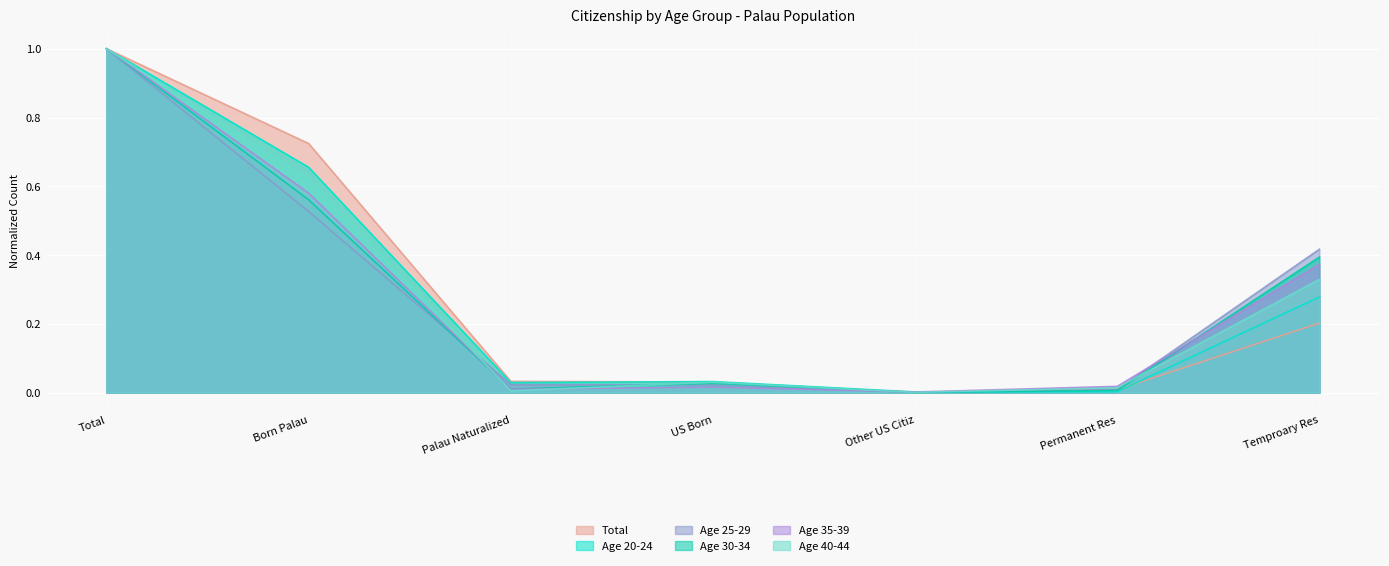

In Age 35-39, how many points are lower than both neighbors (excluding endpoints)?

2